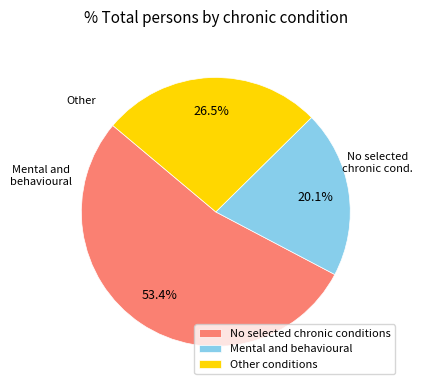

Is there any slice that represents more than half of the pie?

Yes